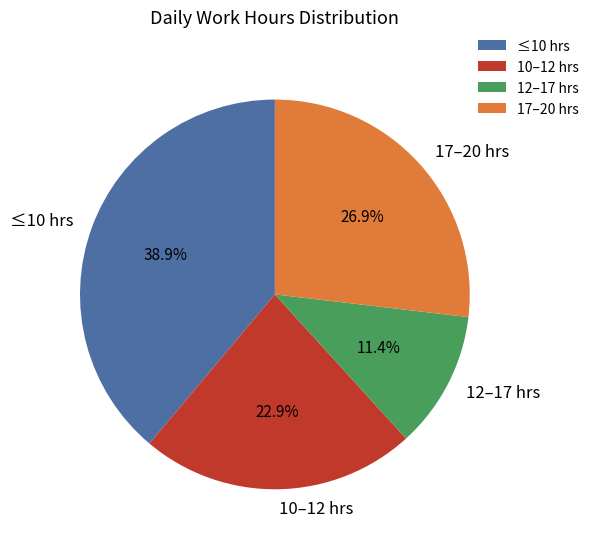

Do 17–20 hrs and 12–17 hrs together represent more than half of the pie?

No